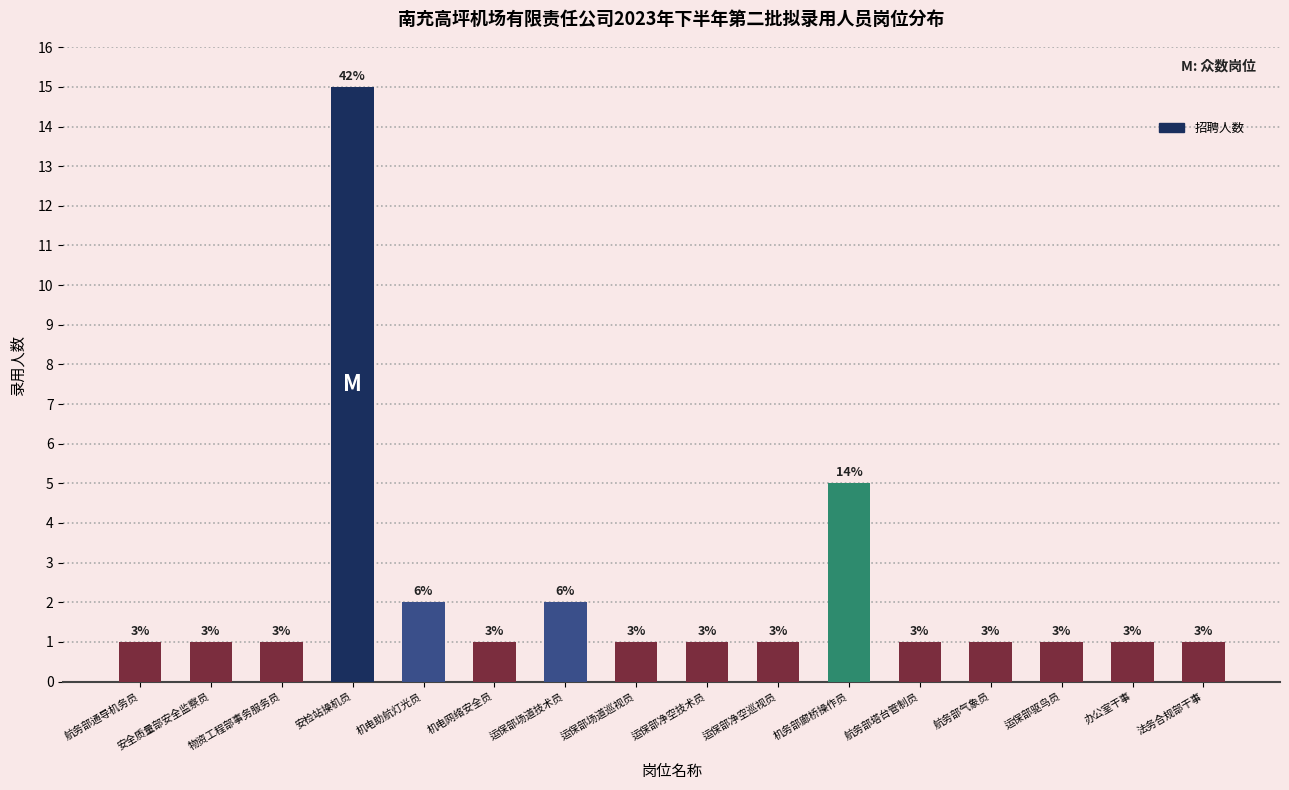

What is the greatest value displayed?

15